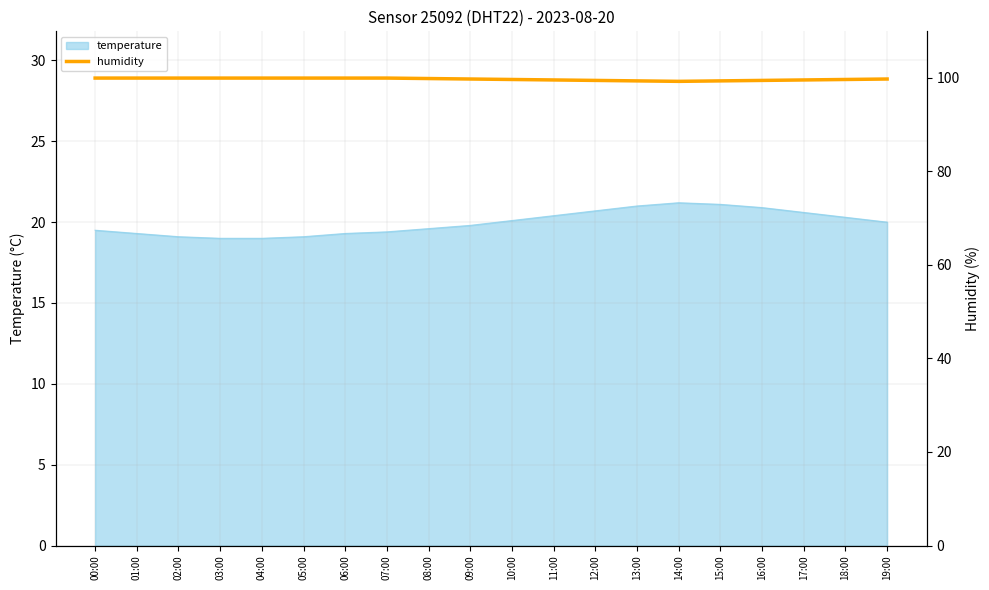

What is the lowest value of the temperature series?

19.0